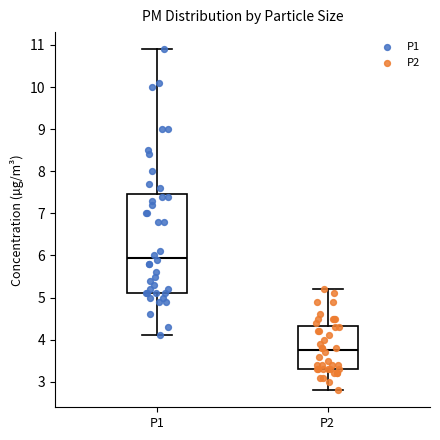

Reading left to right, read every box against the y-axis: the position of its median line, the range the box covers, and the ends of its whiskers. The values are not printed on the chart, so give them approximately, as read against the axis.

P1: median 6.0, box 5.1 to 7.5, whiskers 4.1 to 10.9
P2: median 3.8, box 3.3 to 4.3, whiskers 2.8 to 5.2